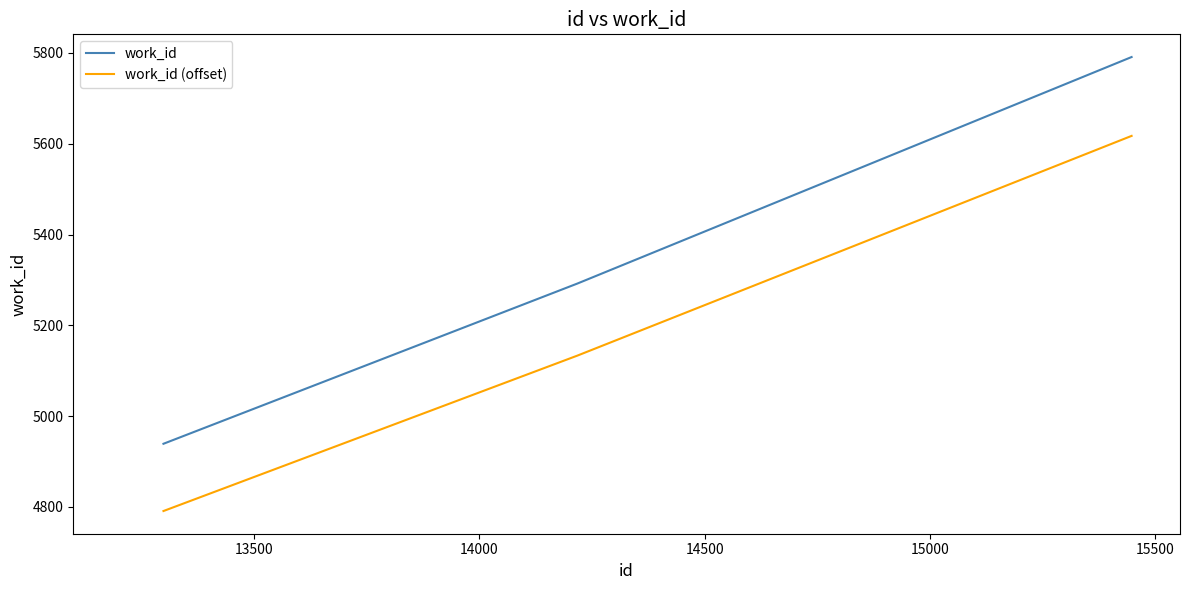

Rank the series by their average value, from lowest to highest.

work_id (offset), work_id